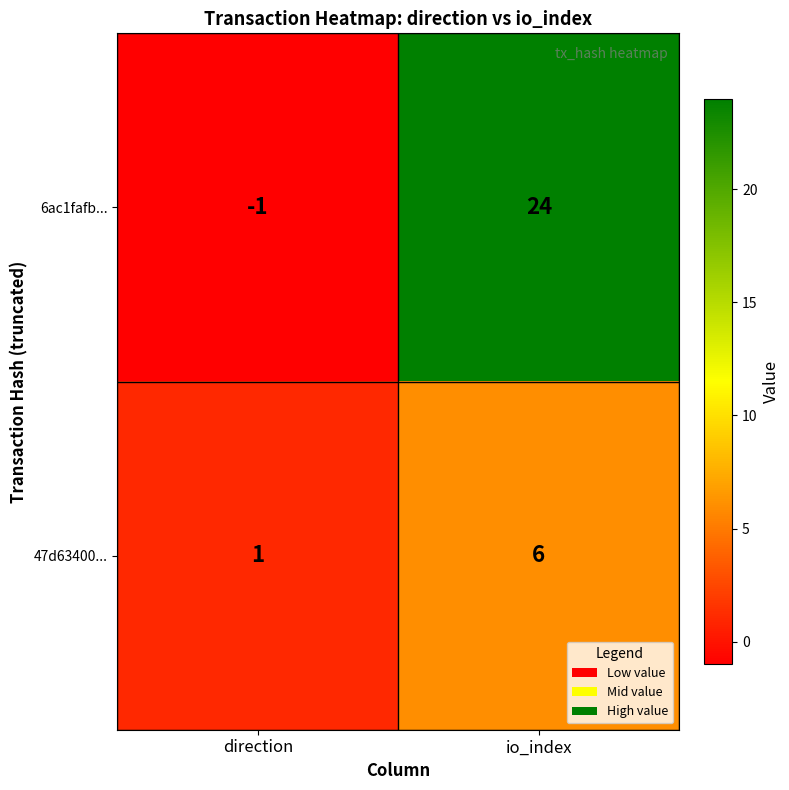

Is it true that 6ac1fafb... equals -1 at direction?

True